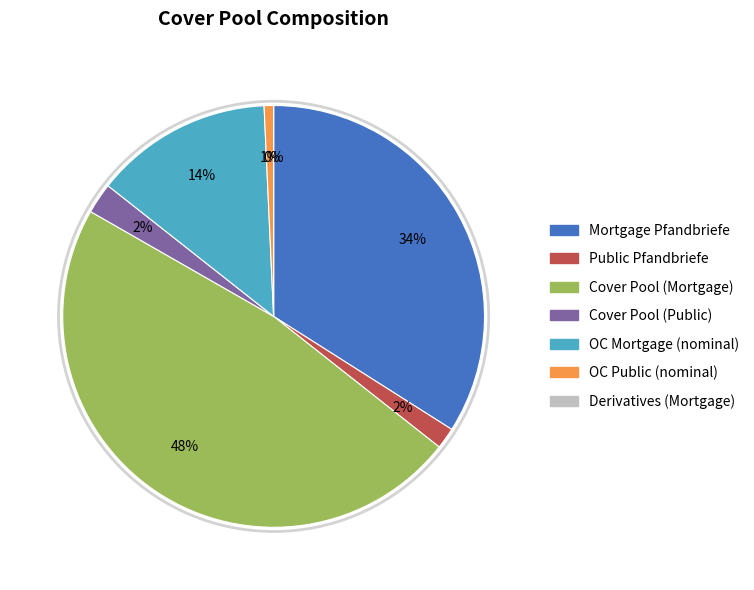

To the nearest percent, what portion does Cover Pool (Mortgage) represent?

48%